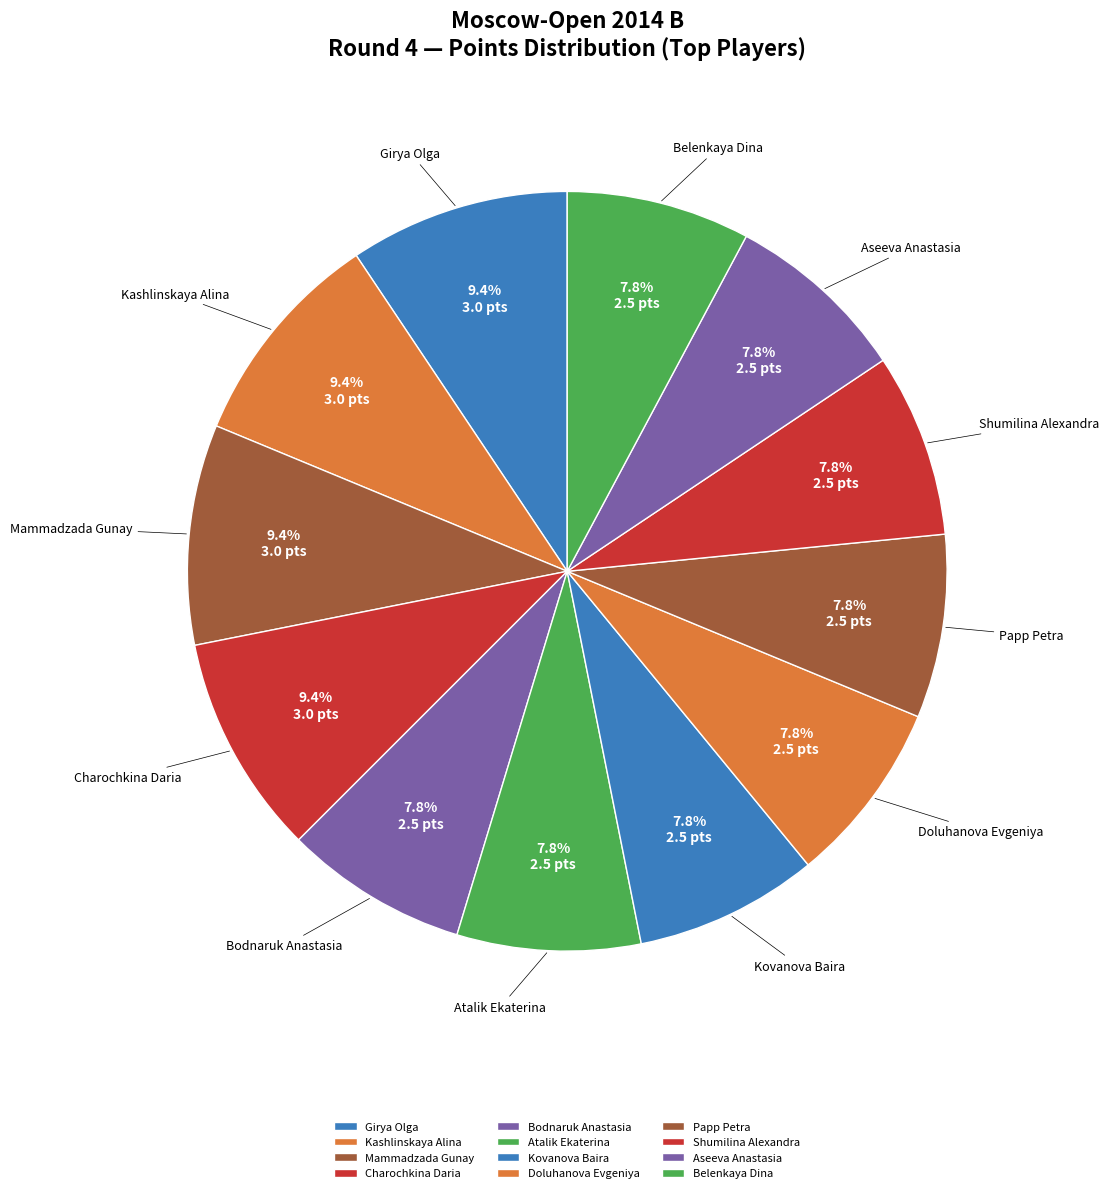

Count the number of slices in the pie.

12